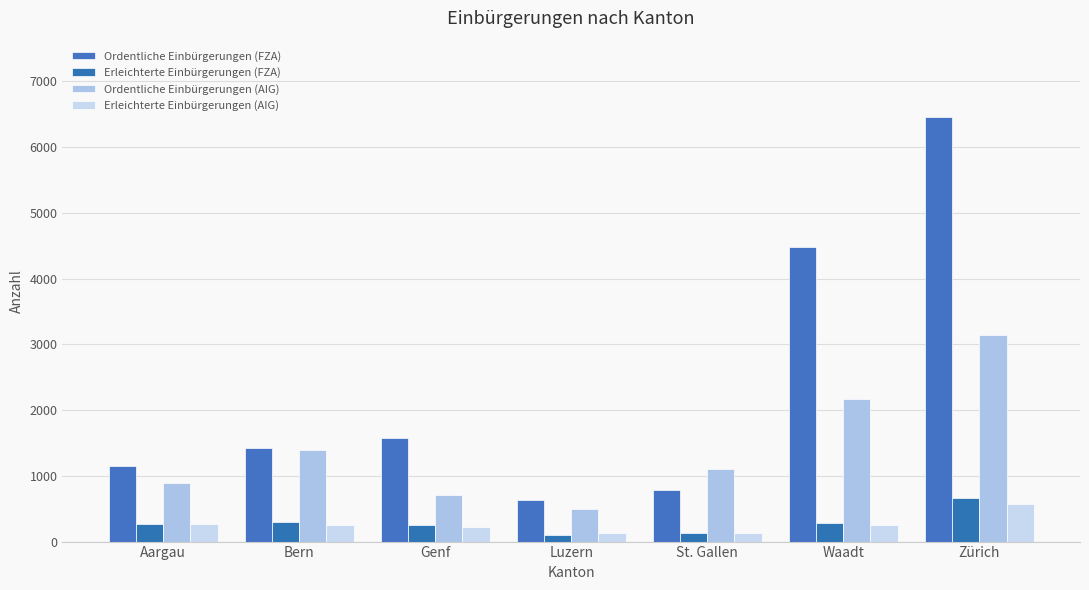

Is it true that Ordentliche Einbürgerungen (AIG) equals 501 at Luzern?

True